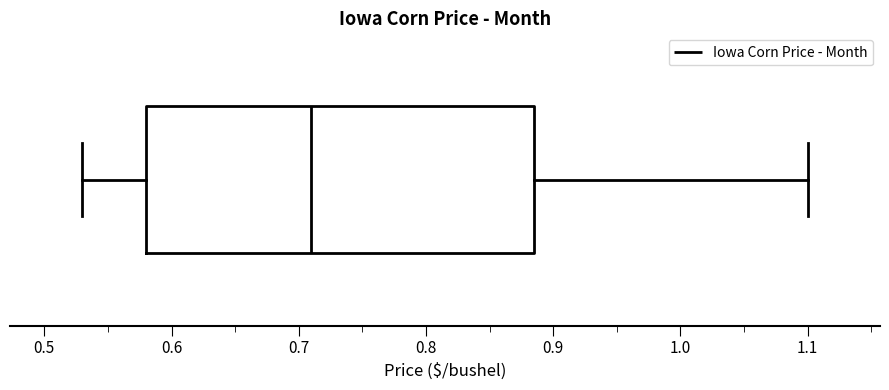

Transcribe this box plot: give where the median line is, the range the box spans, and where the two whiskers end, as read against the x-axis. The values are not printed on the chart, so give them approximately, as read against the axis.

median 0.71, box 0.58 to 0.89, whiskers 0.53 to 1.10